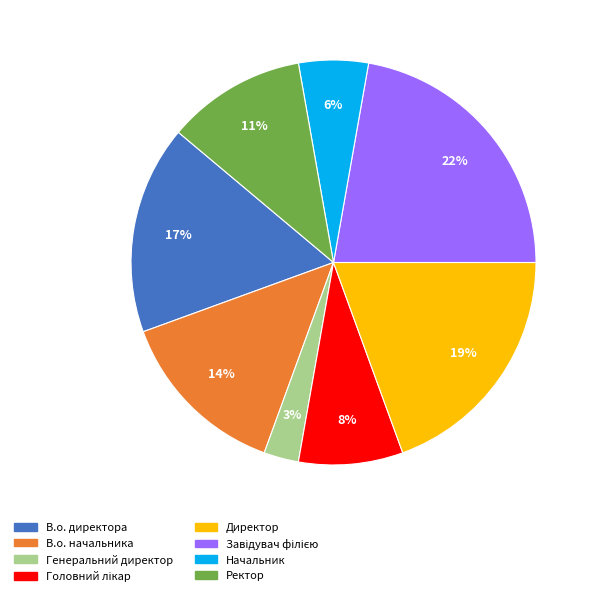

What is the ratio of the value at Начальник to the value at Генеральний директор?

2.0